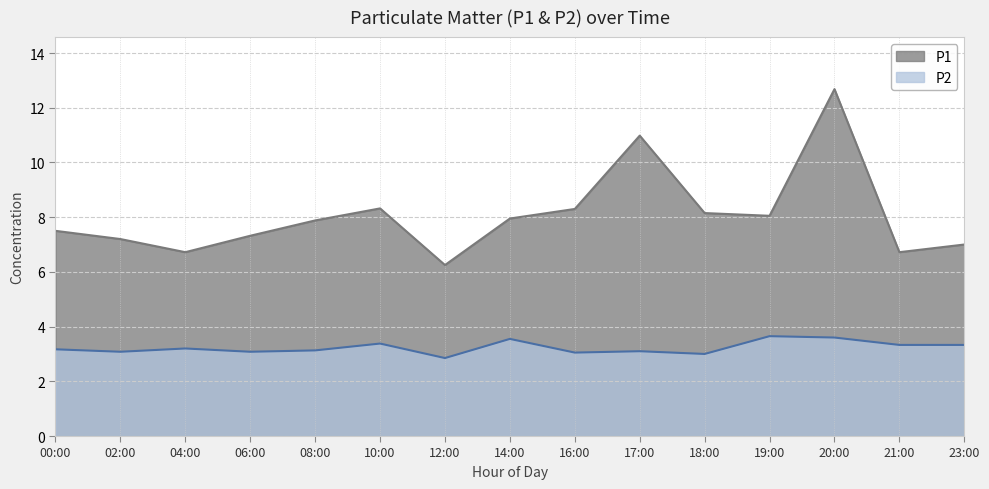

What is the value of the P2 point at the 5th from the left?

3.1